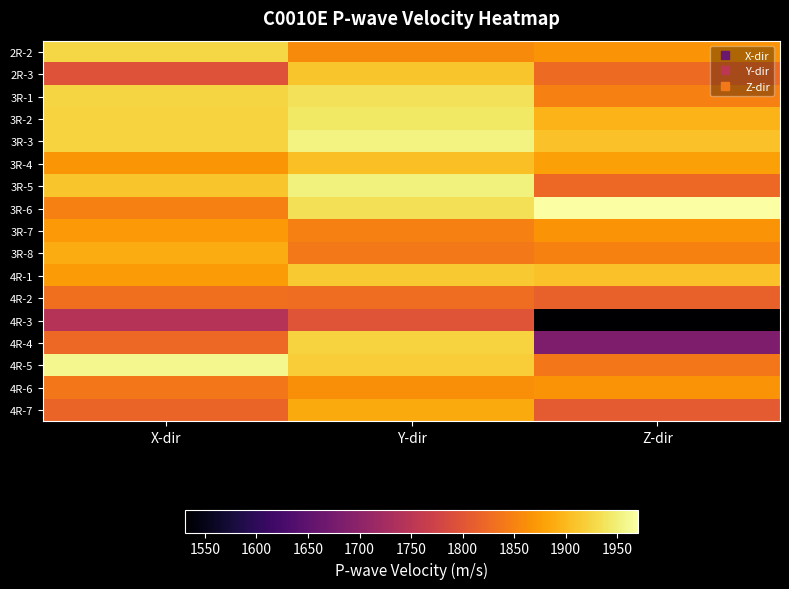

Reading left to right, what are all the values shown in this chart?

2R-2: X-dir=1927	Y-dir=1858	Z-dir=1866
2R-3: X-dir=1796	Y-dir=1911	Z-dir=1825
3R-1: X-dir=1925	Y-dir=1937	Z-dir=1847
3R-2: X-dir=1923	Y-dir=1941	Z-dir=1895
3R-3: X-dir=1923	Y-dir=1953	Z-dir=1908
3R-4: X-dir=1868	Y-dir=1905	Z-dir=1879
3R-5: X-dir=1911	Y-dir=1952	Z-dir=1823
3R-6: X-dir=1847	Y-dir=1935	Z-dir=1970
3R-7: X-dir=1871	Y-dir=1848	Z-dir=1866
3R-8: X-dir=1889	Y-dir=1841	Z-dir=1849
4R-1: X-dir=1873	Y-dir=1914	Z-dir=1908
4R-2: X-dir=1831	Y-dir=1829	Z-dir=1814
4R-3: X-dir=1745	Y-dir=1799	Z-dir=1531
4R-4: X-dir=1824	Y-dir=1922	Z-dir=1682
4R-5: X-dir=1959	Y-dir=1917	Z-dir=1838
4R-6: X-dir=1838	Y-dir=1861	Z-dir=1866
4R-7: X-dir=1819	Y-dir=1887	Z-dir=1806